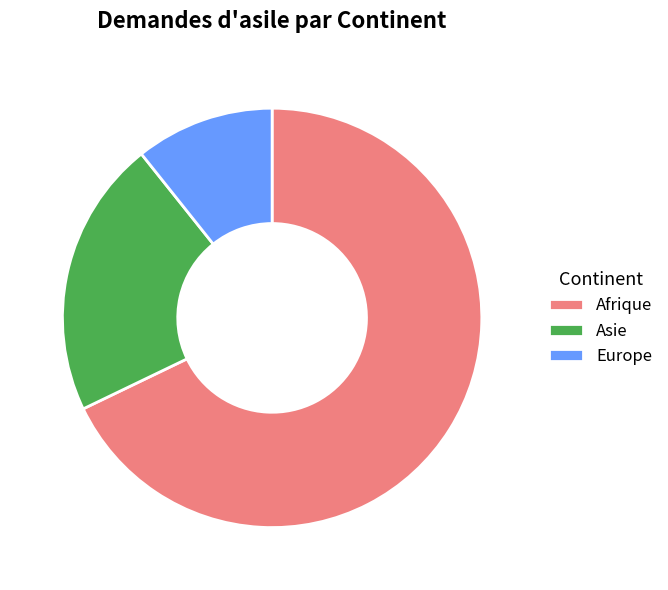

Which category has the smallest portion of the pie?

Europe